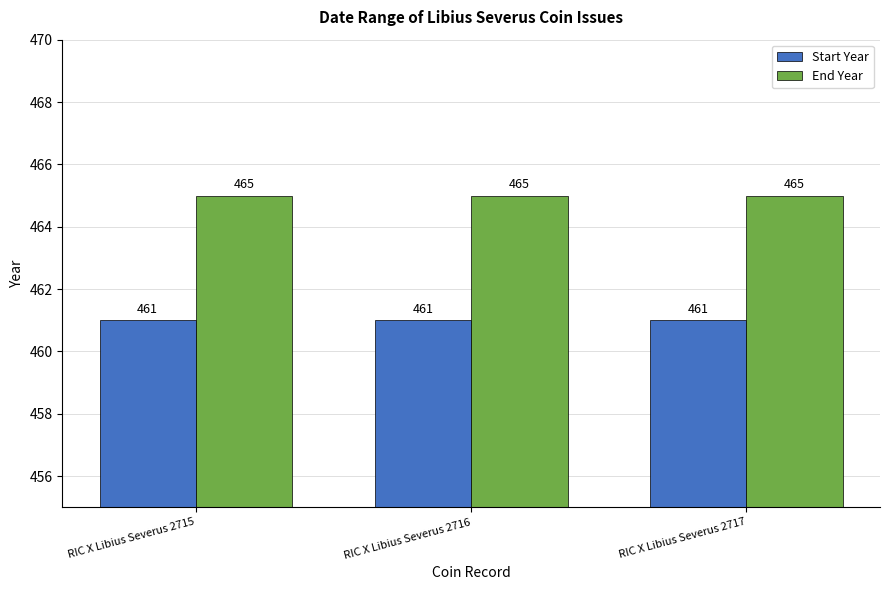

What is the smallest value displayed?

461